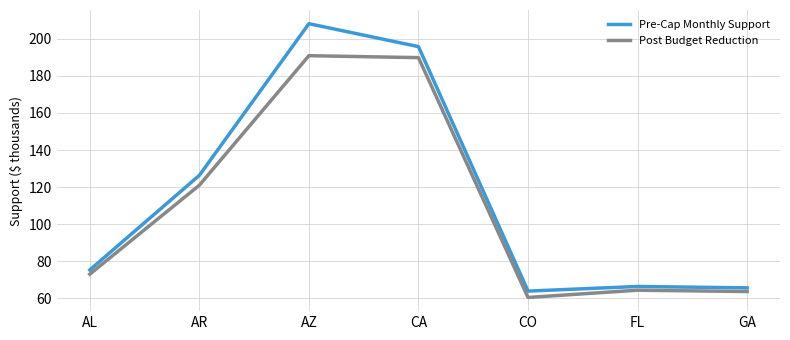

The Pre-Cap Monthly Support series shows 126.3 at AR. True or false?

True